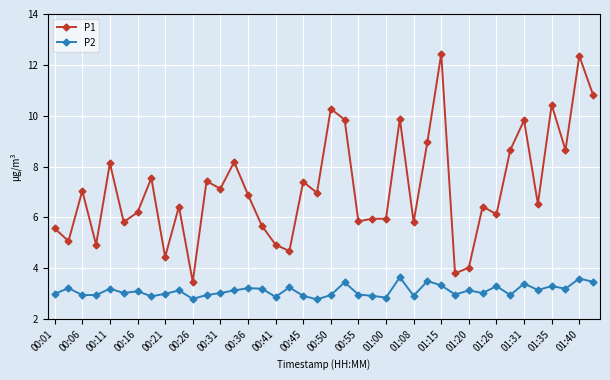

What is the value of the P2 point at the 17th from the left?

2.9